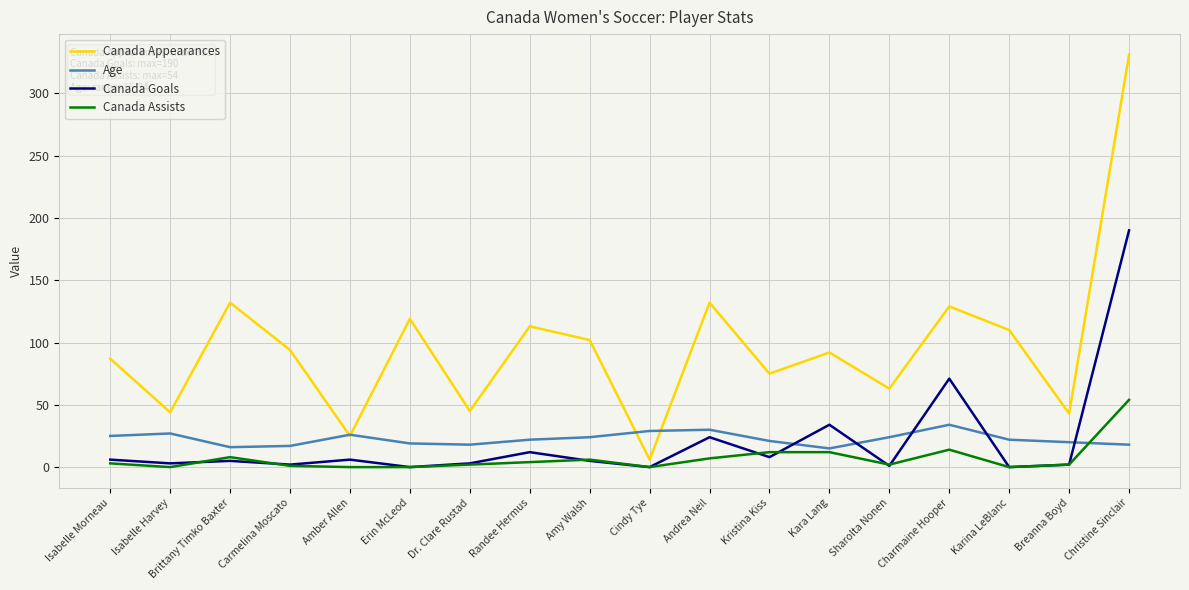

At which label does Age first exceed 22?

Isabelle Morneau